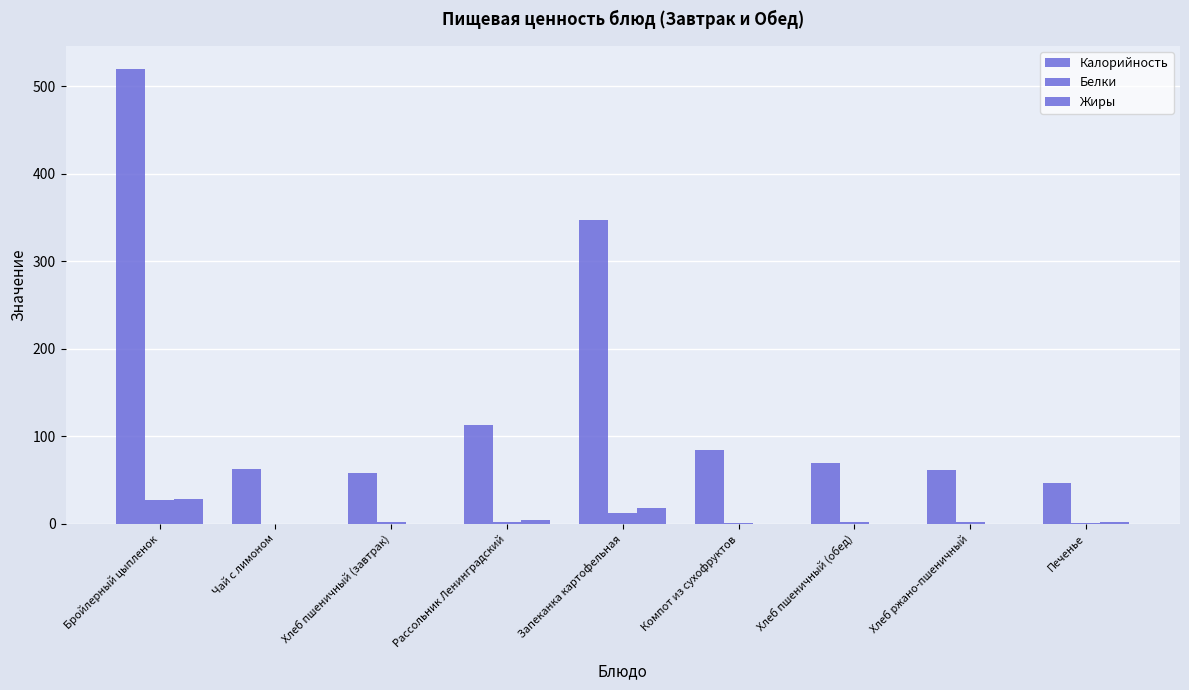

What is the approximate value of Жиры at Хлеб пшеничный (завтрак)?

0.2